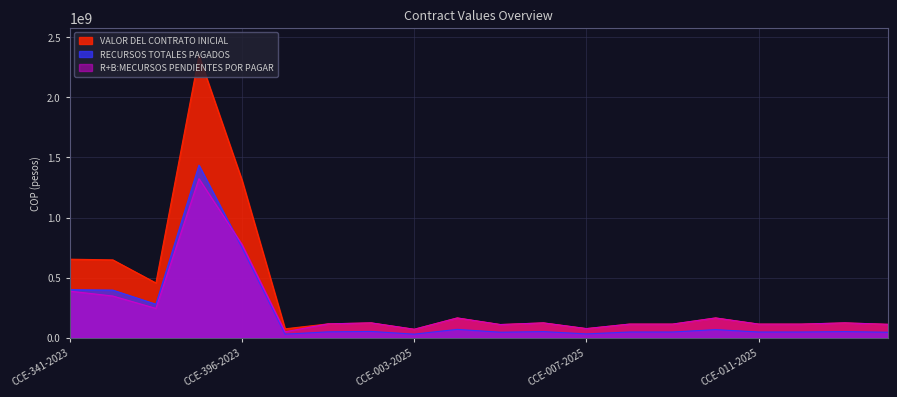

What is the difference between the R+B:MECURSOS PENDIENTES POR PAGAR values at CCE-009-2025 and CCE-400-2023?

63915406